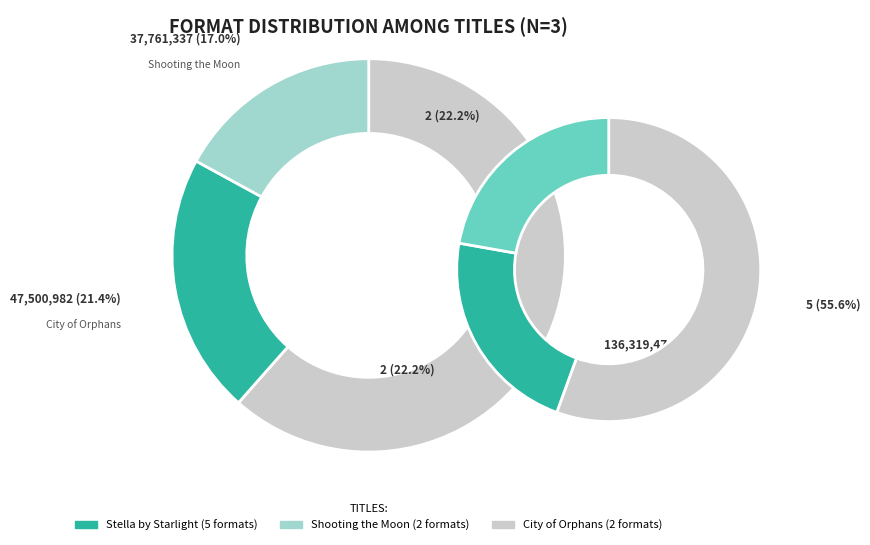

What is the largest slice in the pie chart?

Stella by Starlight